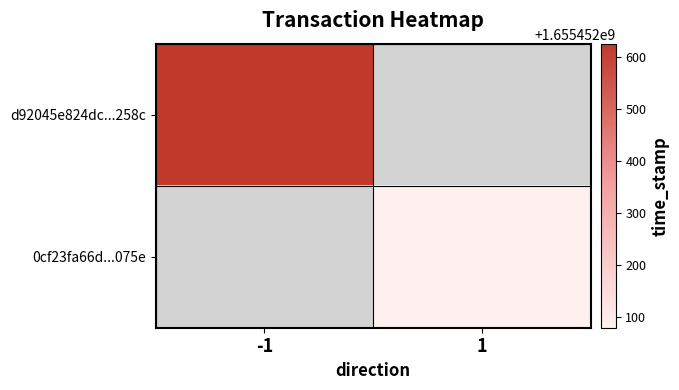

How many distinct data groups are displayed?

2